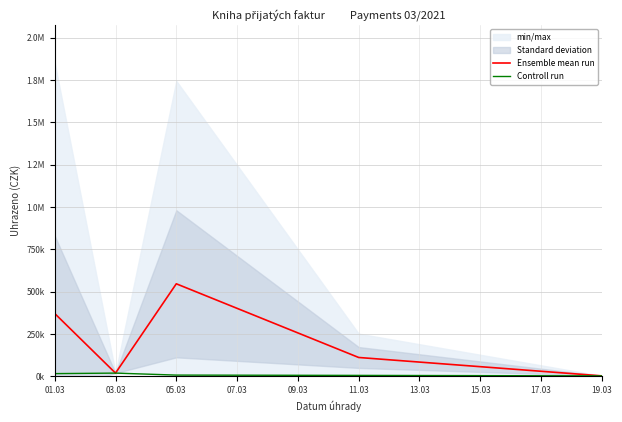

At which category does Ensemble mean run reach its first local valley?

03.03